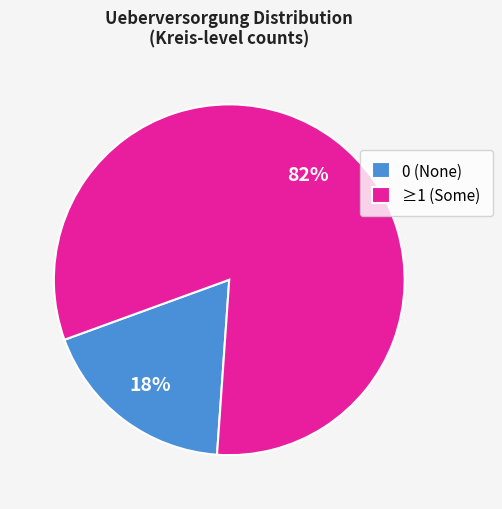

Is there any slice that represents more than half of the pie?

Yes